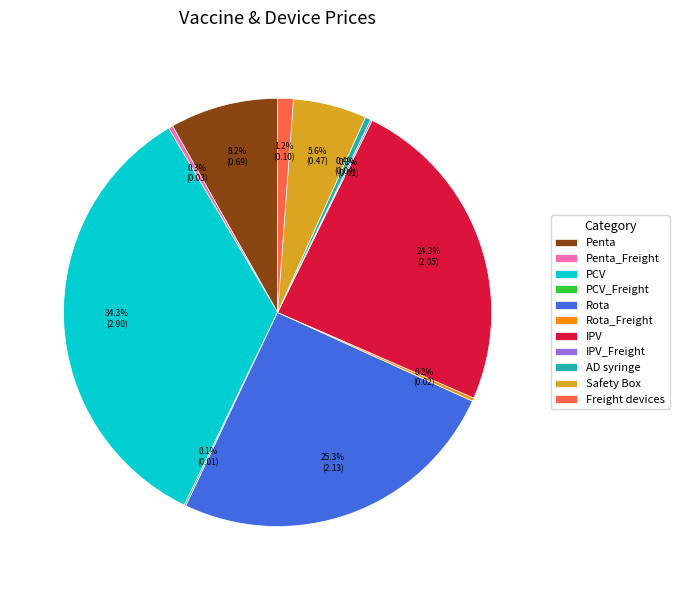

What is the largest slice in the pie chart?

PCV